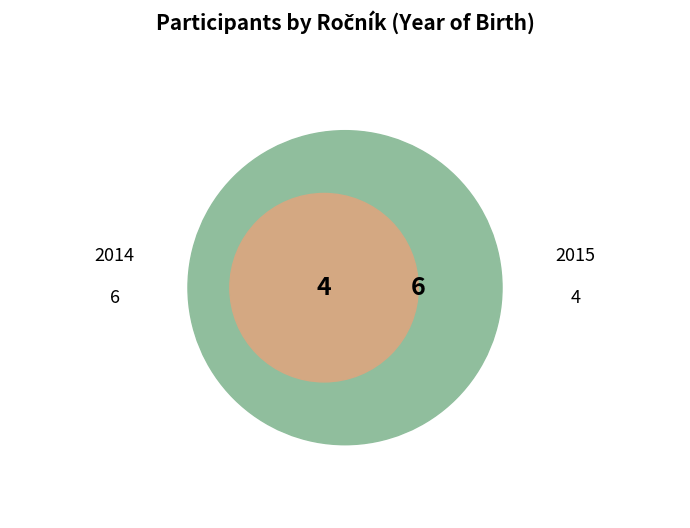

What percentage is NOT represented by 2014?

40.0%